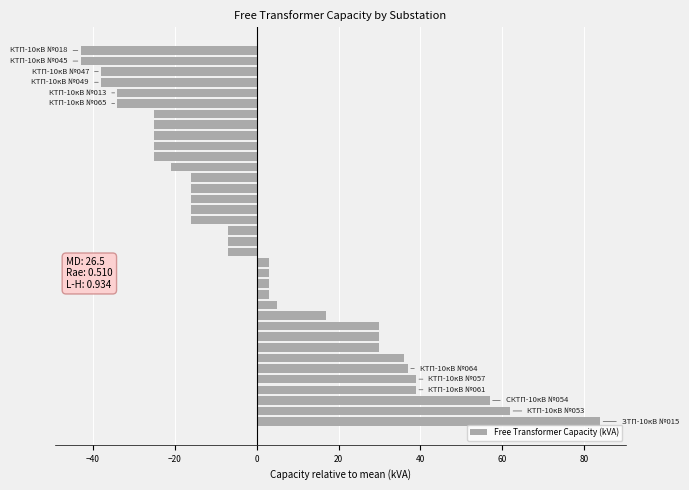

What is the difference between the maximum and minimum values?

127.0